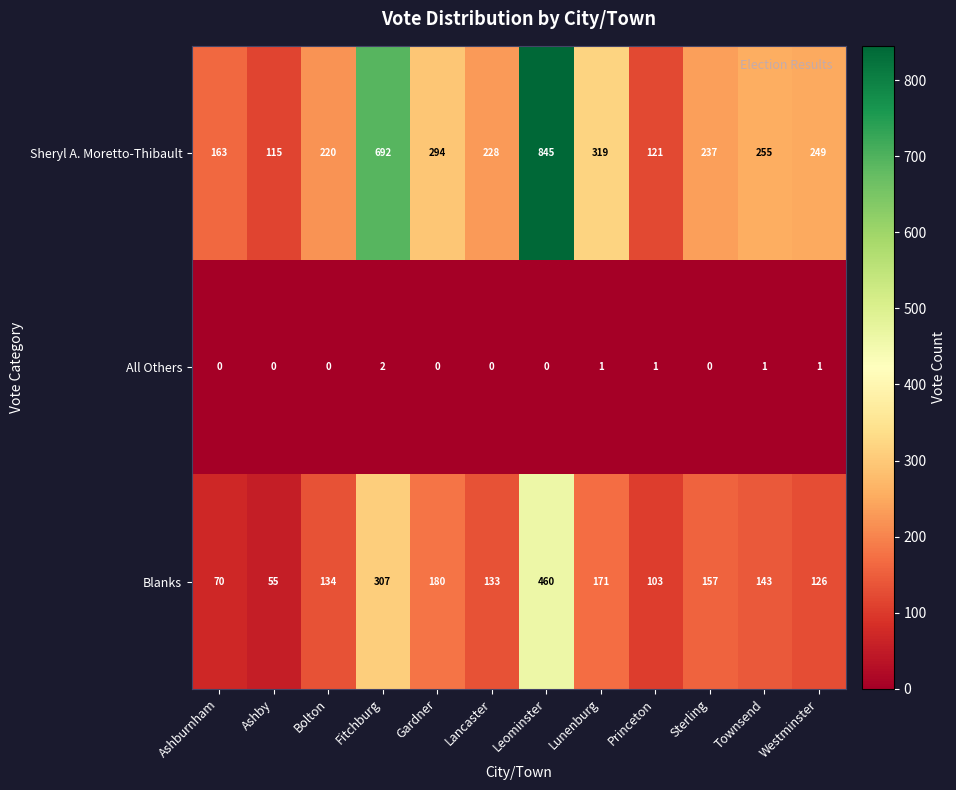

True or false: All Others has a value of 1 at Lancaster.

False